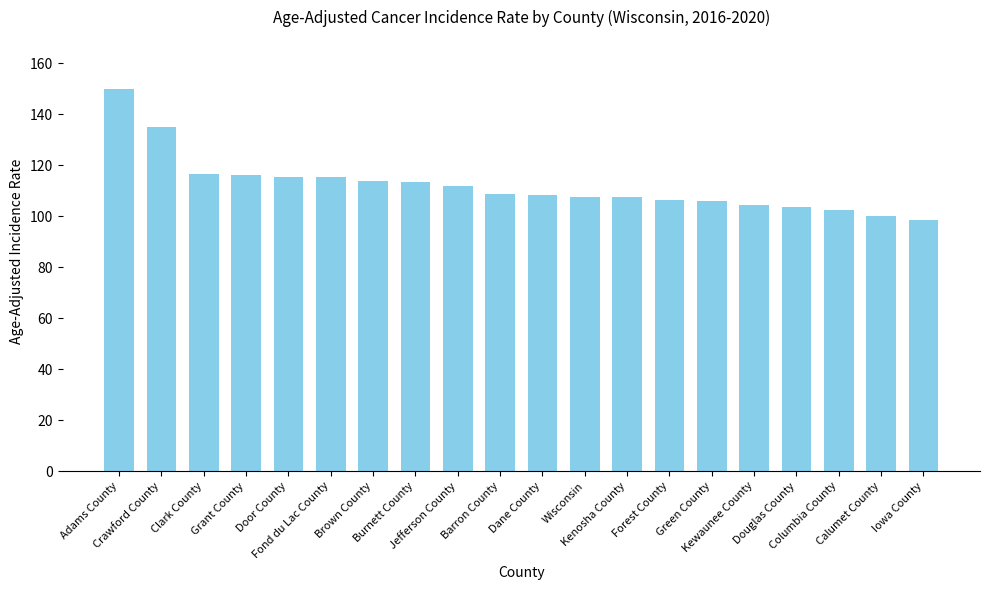

Which label corresponds to the smallest value in the chart?

Iowa County